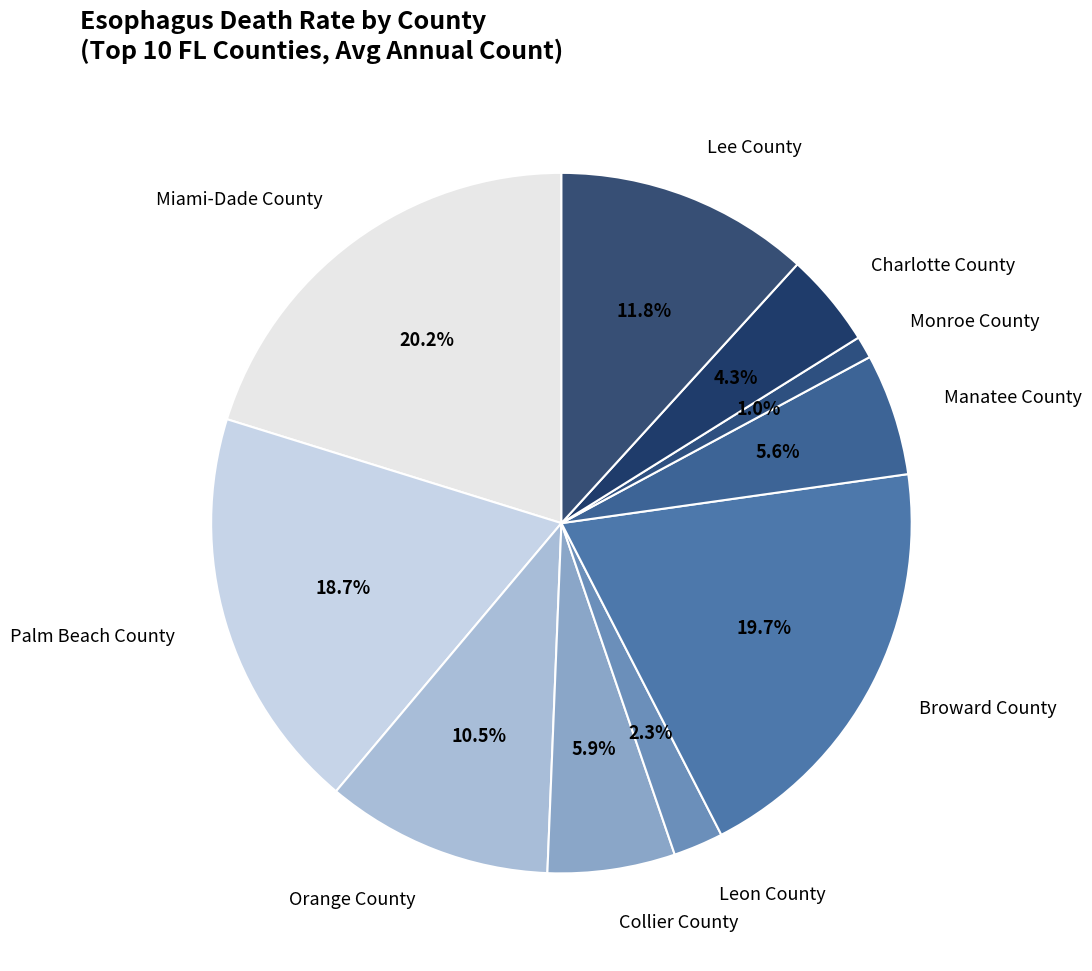

How many slices are in this pie chart?

10